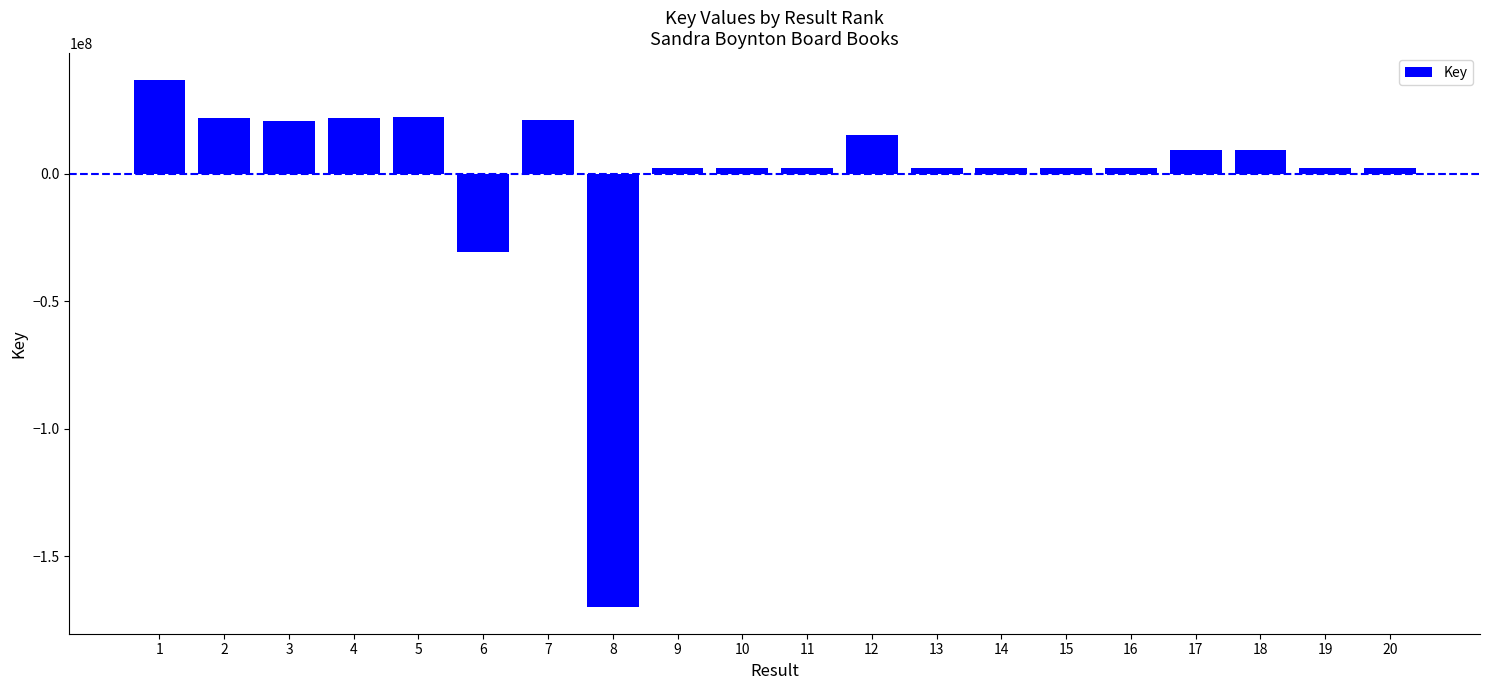

What is the greatest value displayed?

36988311.7